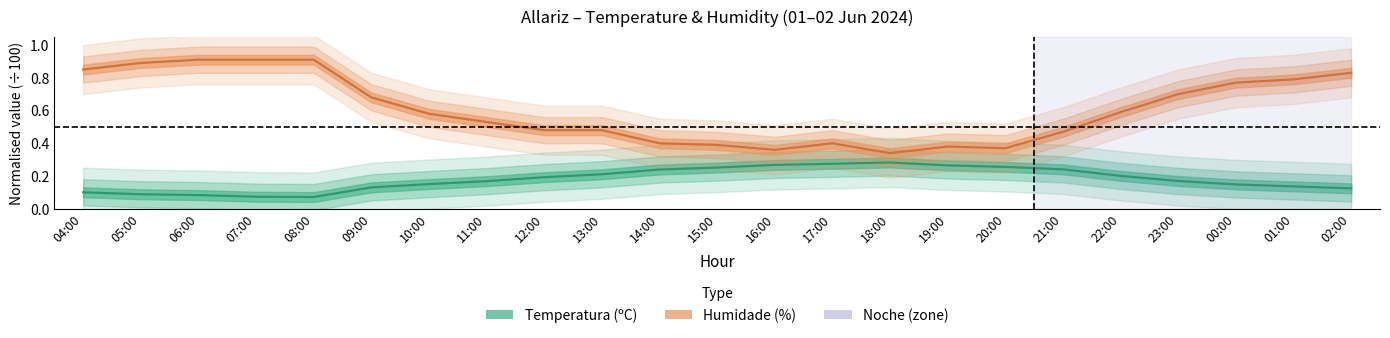

At which category does Temperatura (ºC) reach its first local valley?

08:00